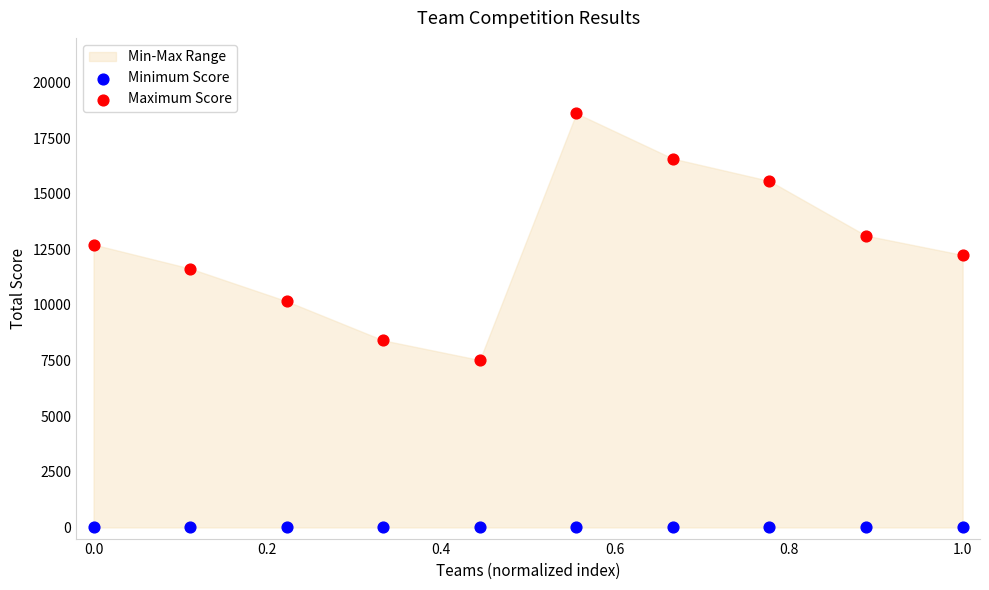

Which series contains the highest Y value?

Maximum Score